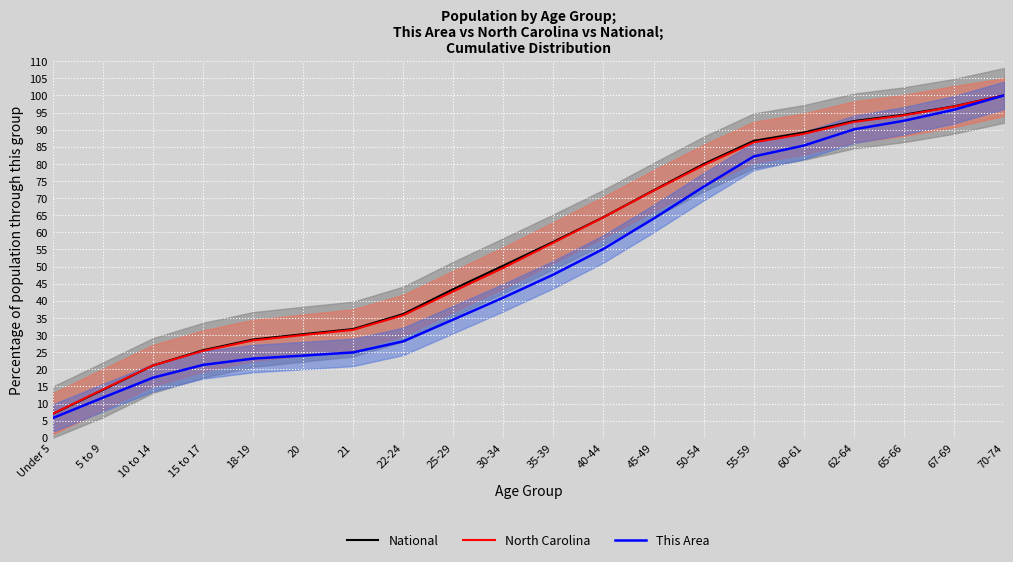

Reading left to right, extract all data points from this chart.

National: Under 5=7.0	5 to 9=14.0	10 to 14=21.1	15 to 17=25.6	18-19=28.7	20=30.3	21=31.8	22-24=36.1	25-29=43.4	30-34=50.3	35-39=57.2	40-44=64.4	45-49=72.3	50-54=79.9	55-59=86.7	60-61=89.2	62-64=92.5	65-66=94.4	67-69=96.8	70-74=100.0
North Carolina: Under 5=7.0	5 to 9=14.1	10 to 14=21.1	15 to 17=25.4	18-19=28.4	20=30.0	21=31.5	22-24=35.8	25-29=42.8	30-34=49.6	35-39=57.0	40-44=64.4	45-49=72.1	50-54=79.6	55-59=86.3	60-61=88.7	62-64=92.2	65-66=94.2	67-69=96.7	70-74=100.0
This Area: Under 5=5.8	5 to 9=11.7	10 to 14=17.5	15 to 17=21.3	18-19=23.1	20=24.0	21=24.9	22-24=28.2	25-29=34.5	30-34=40.9	35-39=47.7	40-44=55.2	45-49=64.0	50-54=73.3	55-59=82.2	60-61=85.3	62-64=90.1	65-66=92.6	67-69=95.8	70-74=100.0